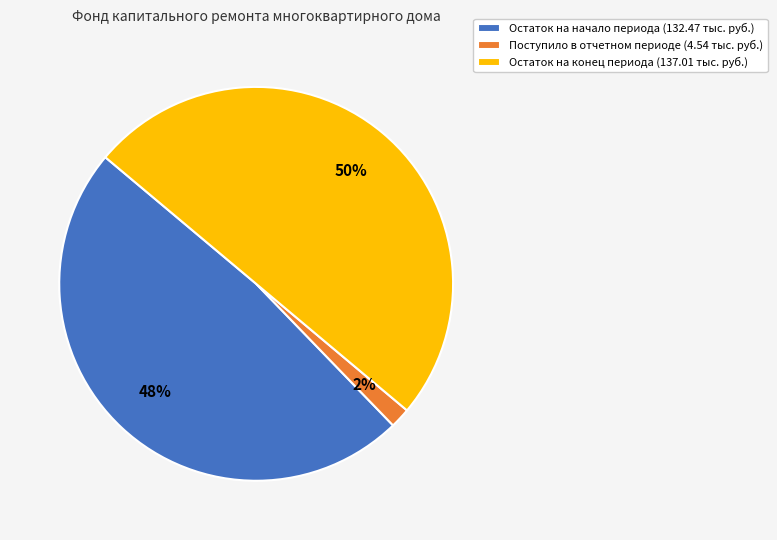

Does Остаток на начало периода (132.47 тыс. руб.) represent more than half of the total?

No